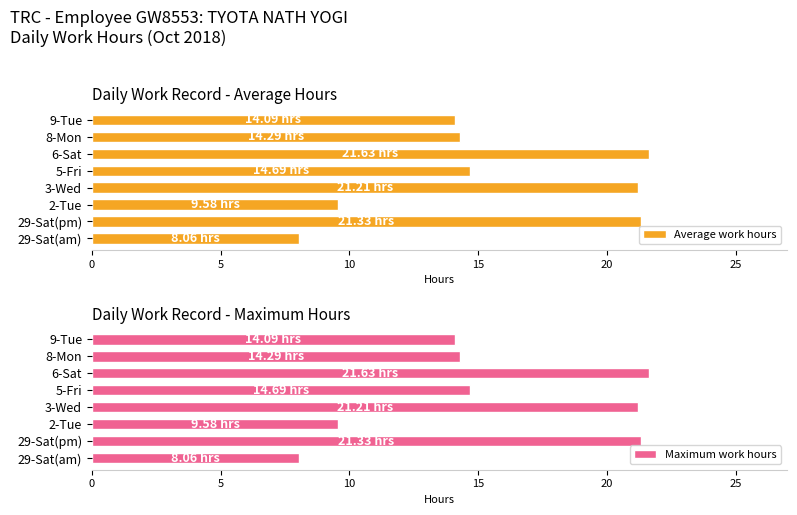

What is the average value of the Average work hours series?

15.6